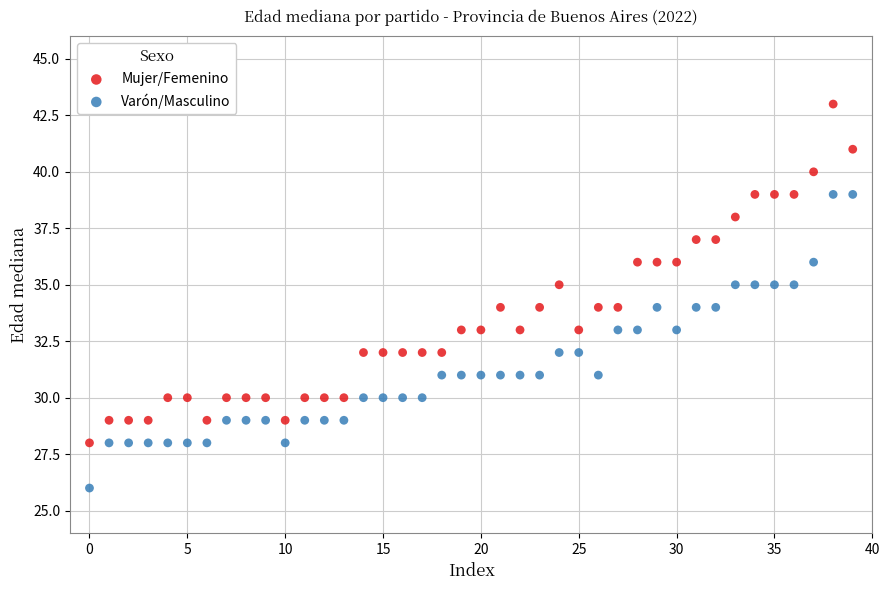

Which series has the widest spread of Y values?

Mujer/Femenino